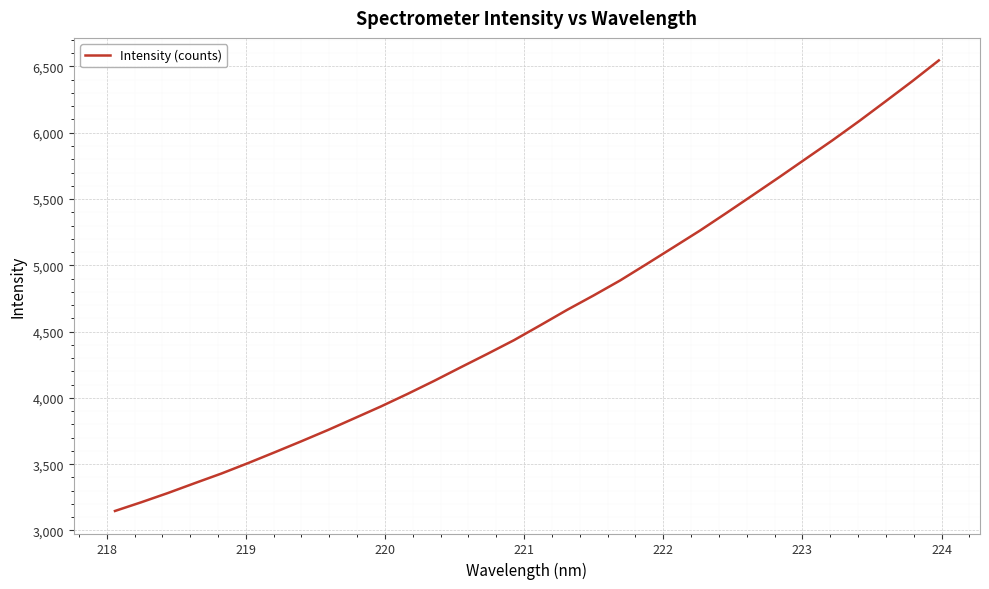

What is the difference between the maximum and minimum values?

3398.8